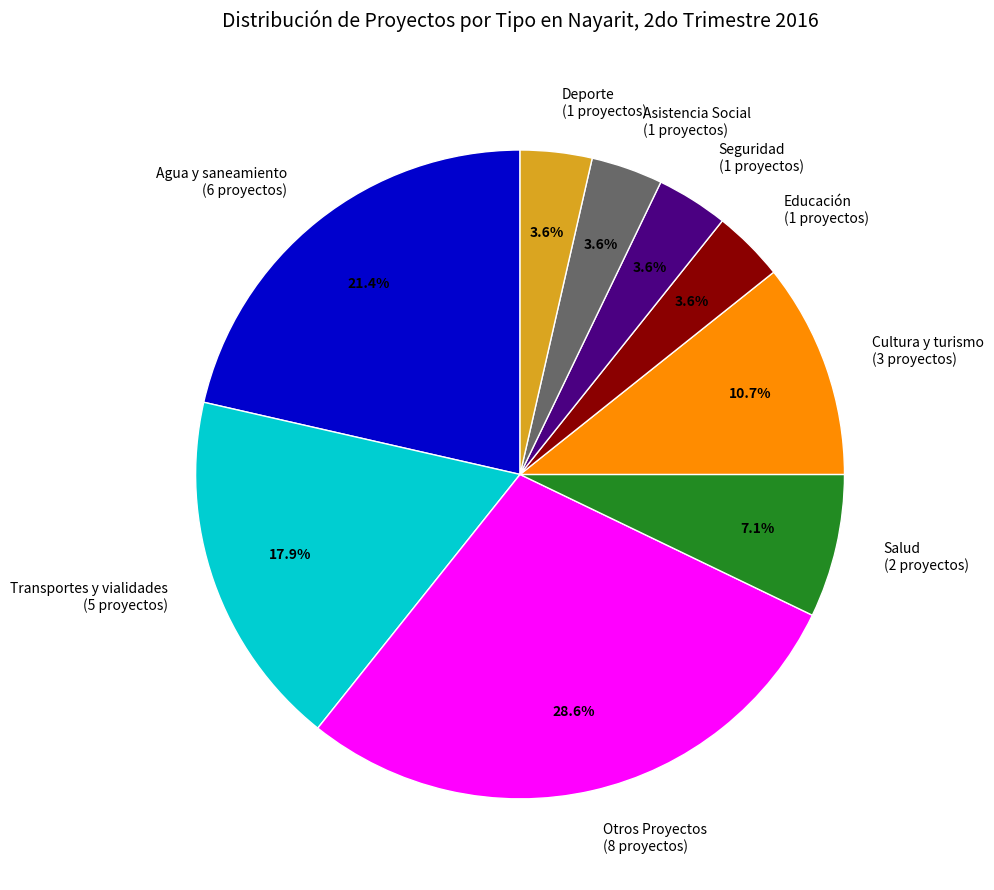

How many segments does this pie chart have?

9